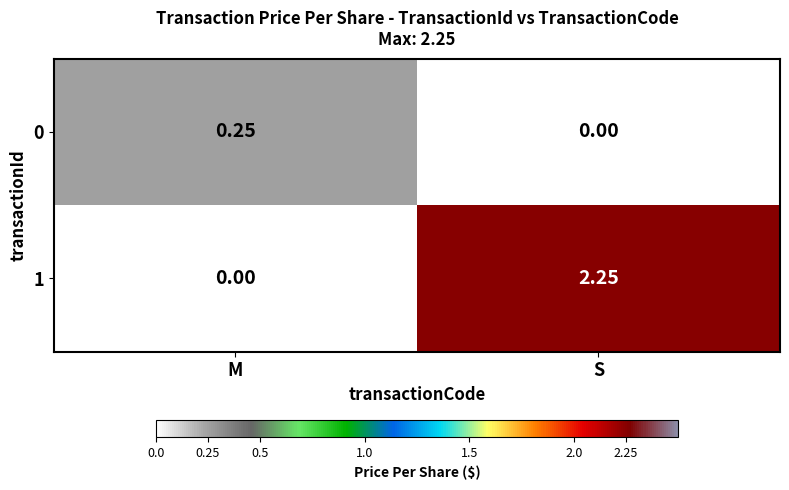

Rank the categories by 1 value from highest to lowest.

S, M